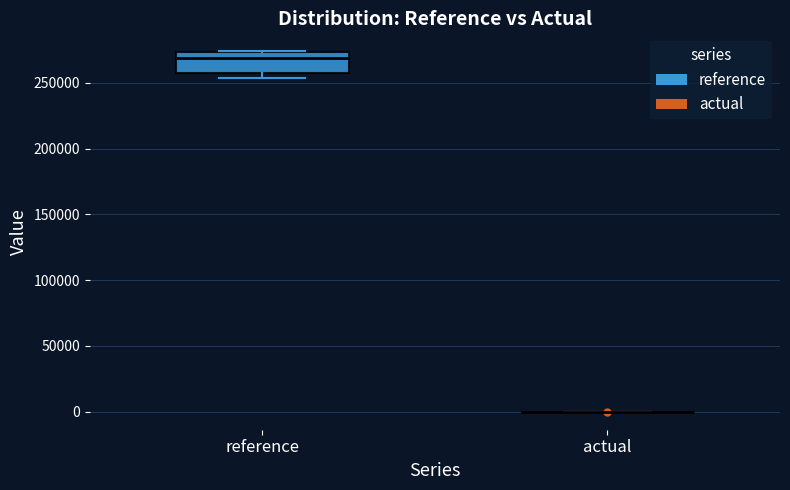

Where is the lower edge of the box for reference on the y-axis? The values are not printed on the chart, so give them approximately, as read against the axis.

260000